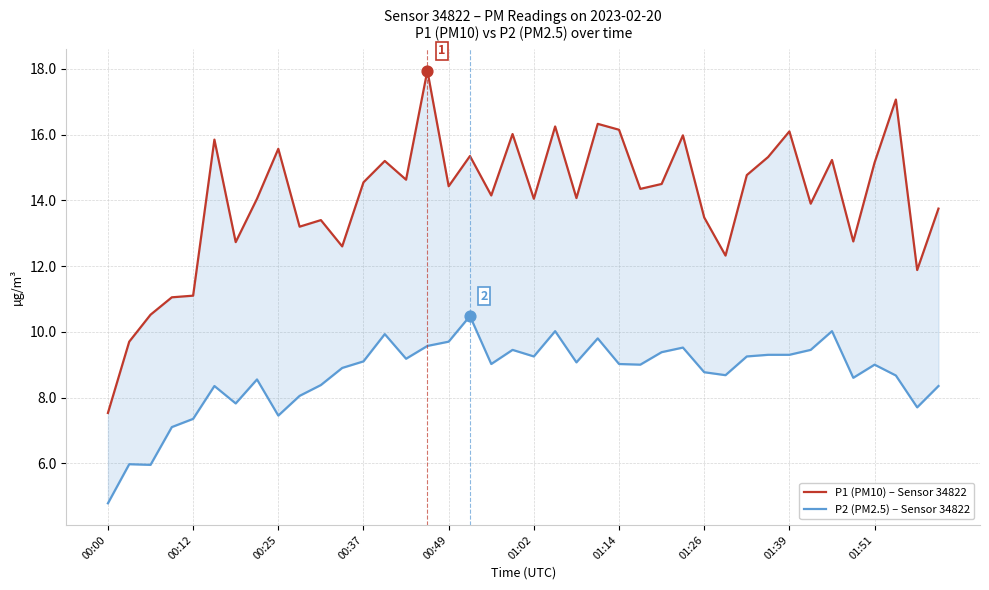

Is the value of P1 (PM10) – Sensor 34822 at 17 greater than the value of P2 (PM2.5) – Sensor 34822 at 17?

Yes